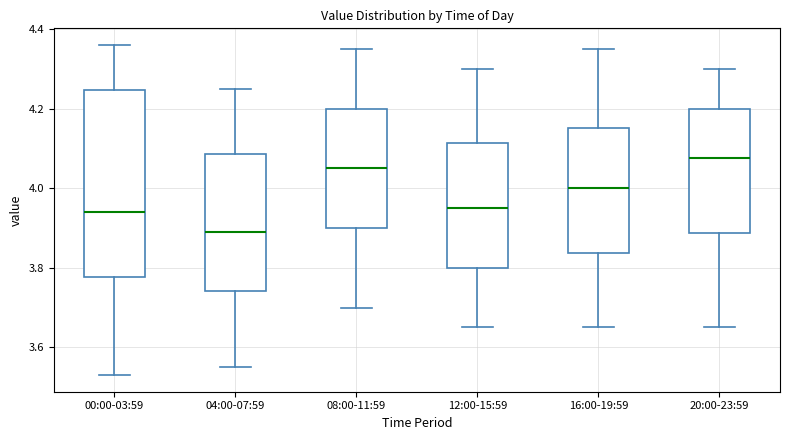

Where does the upper whisker of the box for 04:00-07:59 end on the y-axis? The values are not printed on the chart, so give them approximately, as read against the axis.

4.26